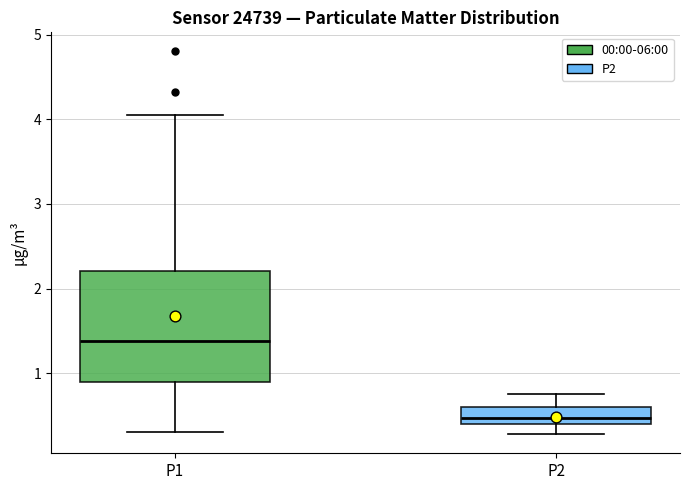

Where is the upper edge of the box for P1 on the y-axis? The values are not printed on the chart, so give them approximately, as read against the axis.

2.2